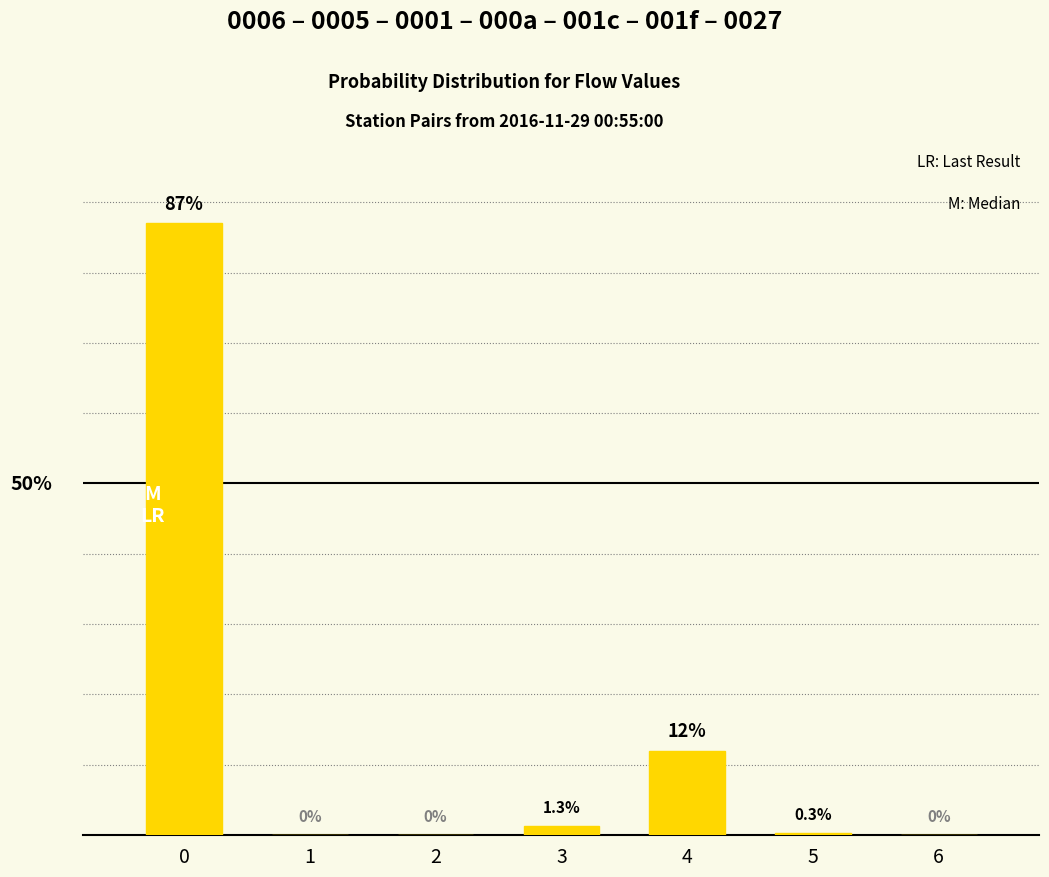

What is the difference between the values at 1 and 0?

87.0